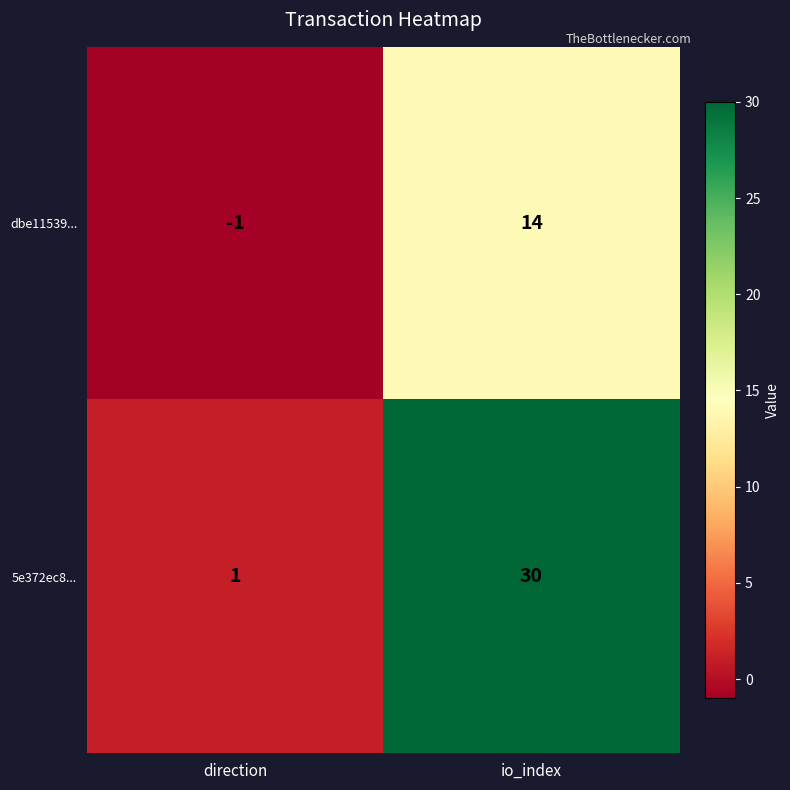

Reading right to left, what are all the values shown in this chart?

dbe11539...: 14	-1
5e372ec8...: 30	1